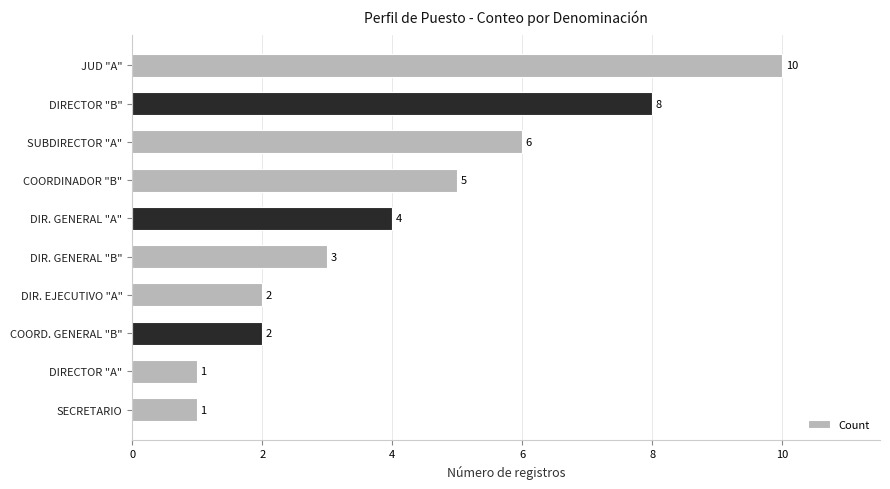

Reading top to bottom, transcribe all the data shown in this chart.

JUD "A"=10	DIRECTOR "B"=8	SUBDIRECTOR "A"=6	COORDINADOR "B"=5	DIR. GENERAL "A"=4	DIR. GENERAL "B"=3	DIR. EJECUTIVO "A"=2	COORD. GENERAL "B"=2	DIRECTOR "A"=1	SECRETARIO=1